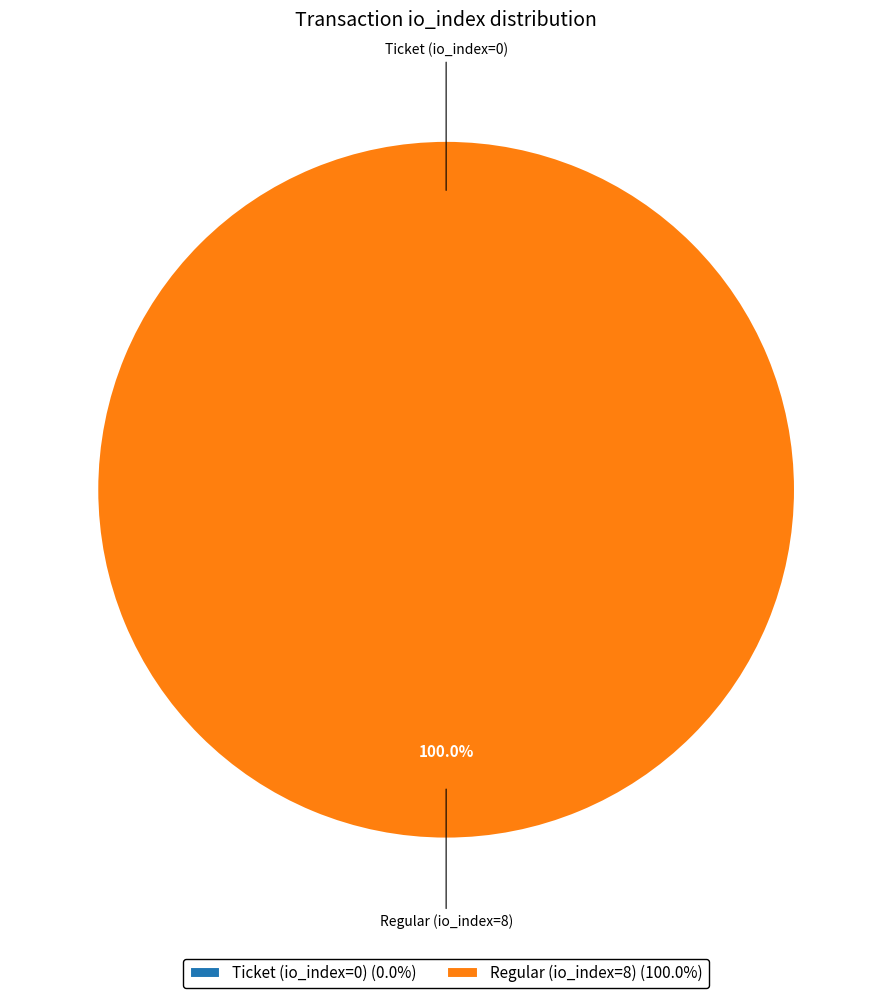

What percentage do Ticket (io_index=0) and Regular (io_index=8) together represent?

100.0%